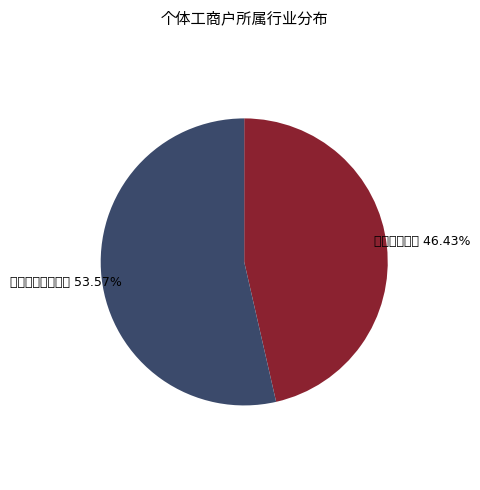

How many slices are in this pie chart?

2